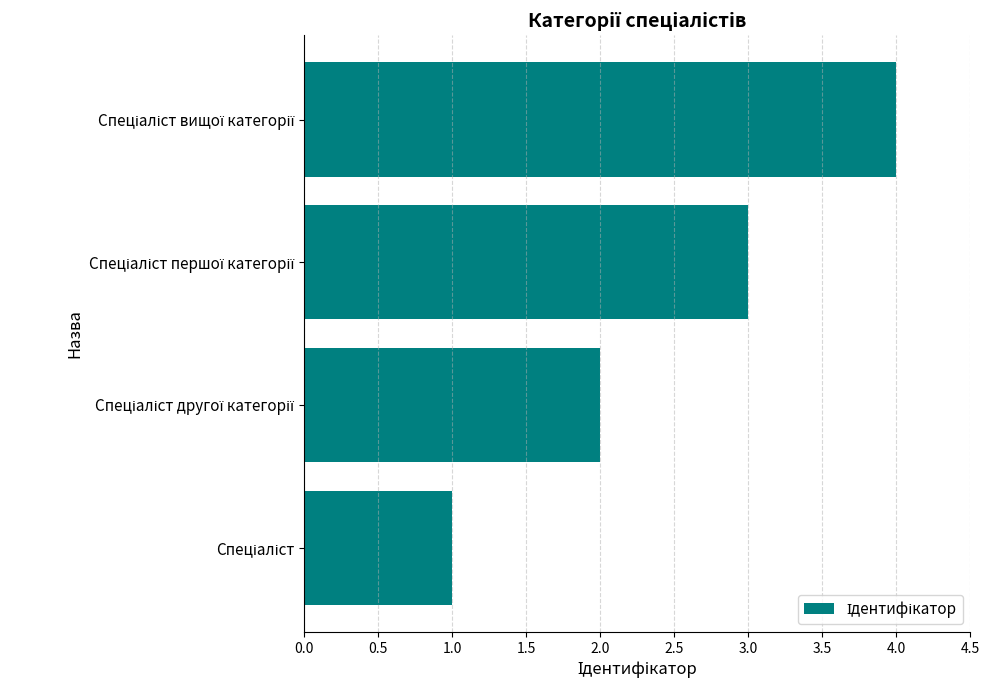

What is the difference between the maximum and minimum values?

3